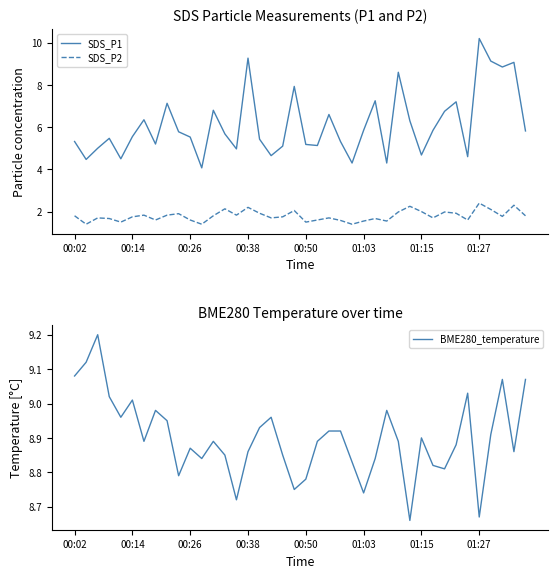

What is the label of the 23rd point from the left?

22